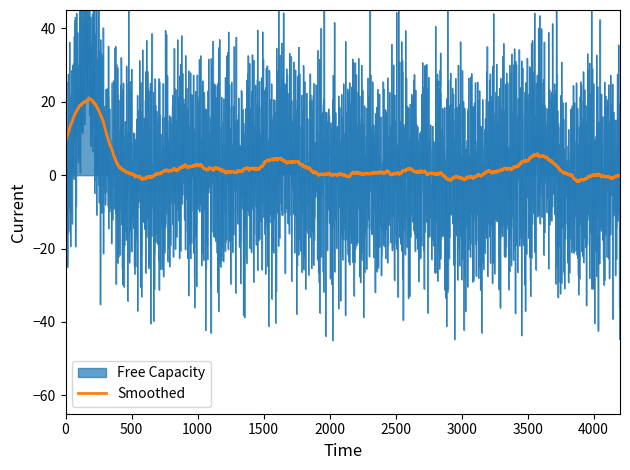

Rank the series by their maximum value, from highest to lowest.

Free Capacity, Smoothed